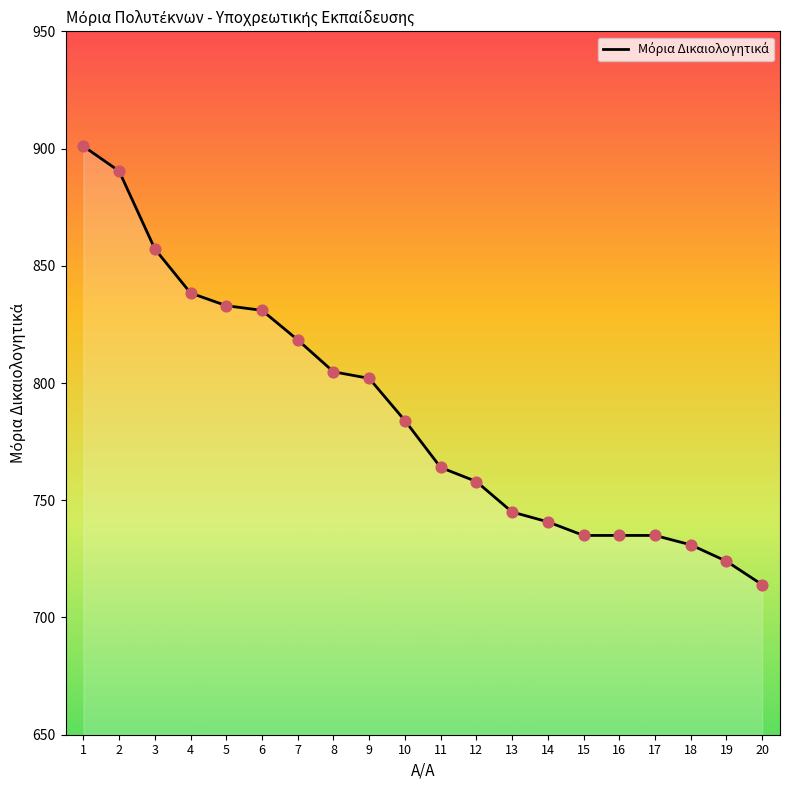

What is the change in value from 2 to 5?

-57.4